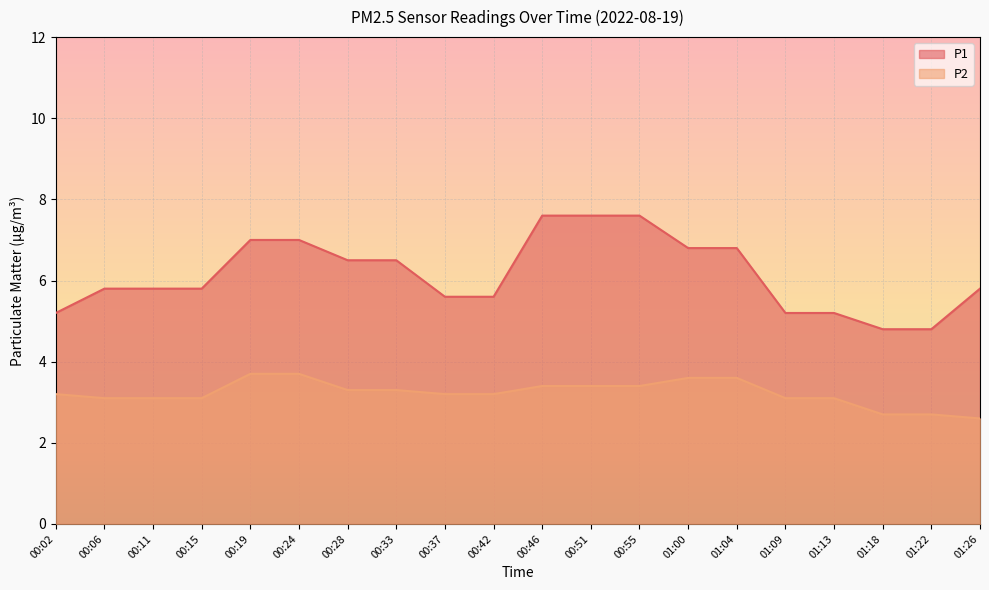

List the series in order of their peak value, lowest first.

P2, P1